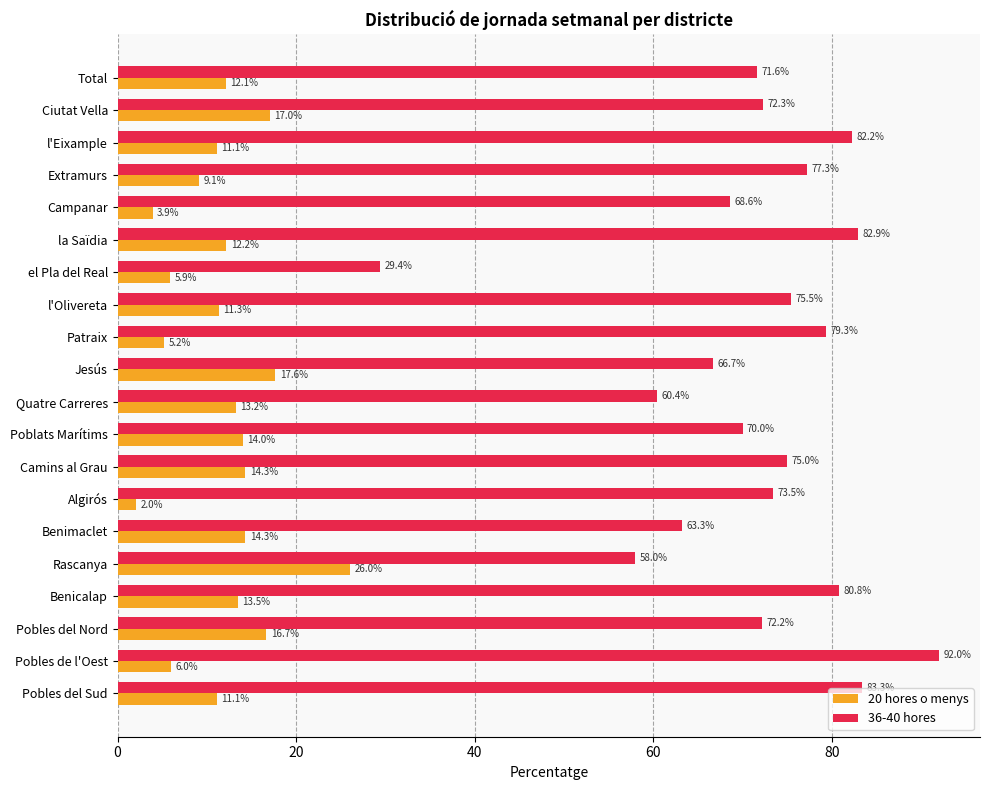

At which label is 20 hores o menys closest to 14?

Poblats Marítims